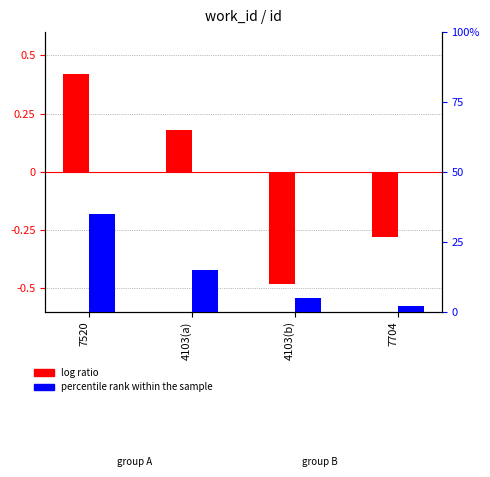

At which category is the sum across all series the highest?

7520